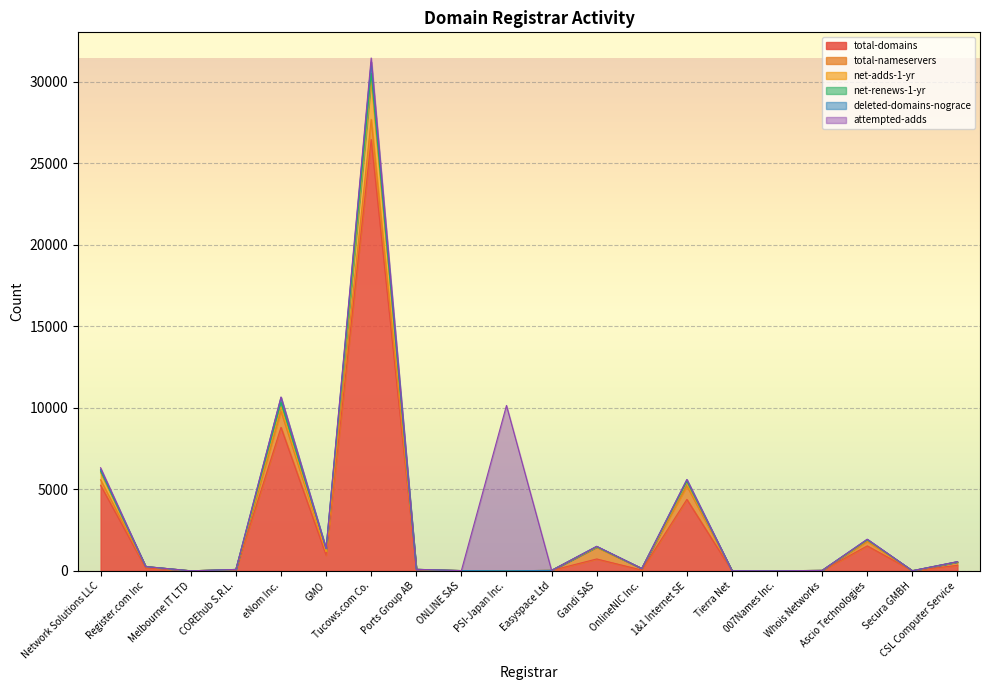

Is it true that net-adds-1-yr equals 0 at Melbourne IT LTD?

True